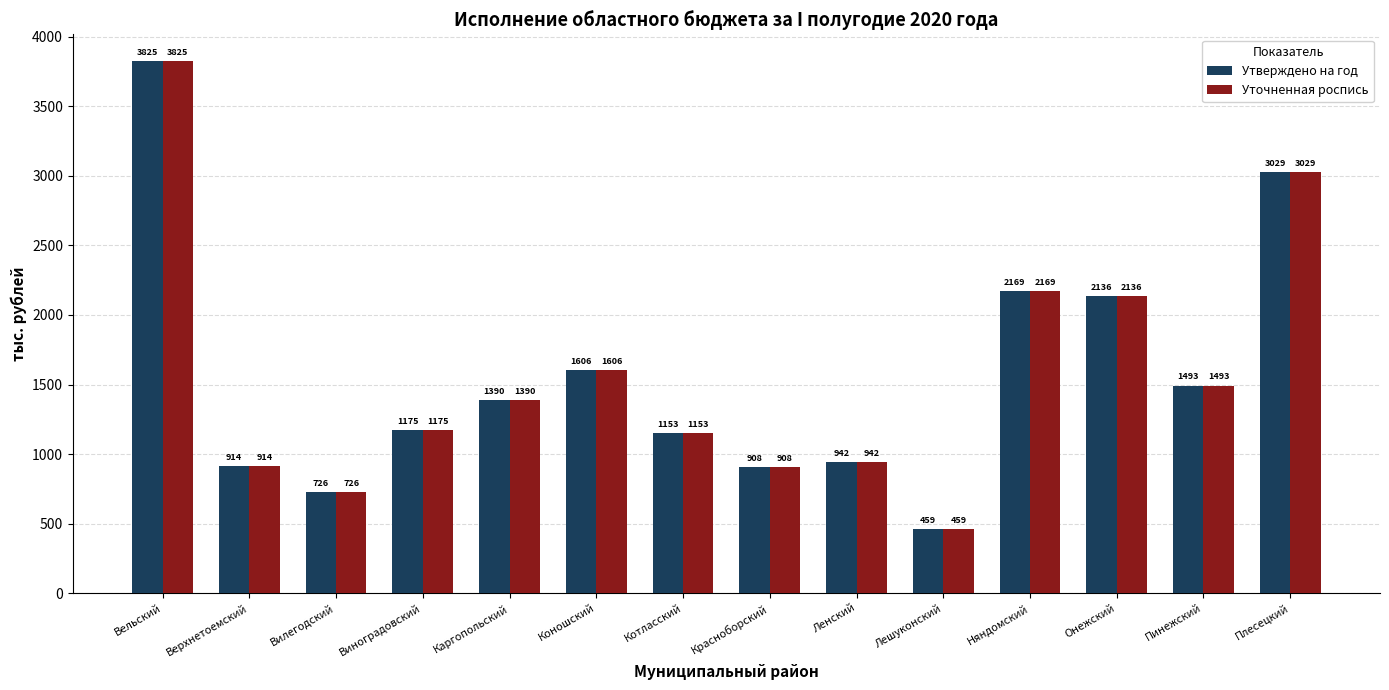

What are all the series names shown in the legend?

Утверждено на год, Уточненная роспись